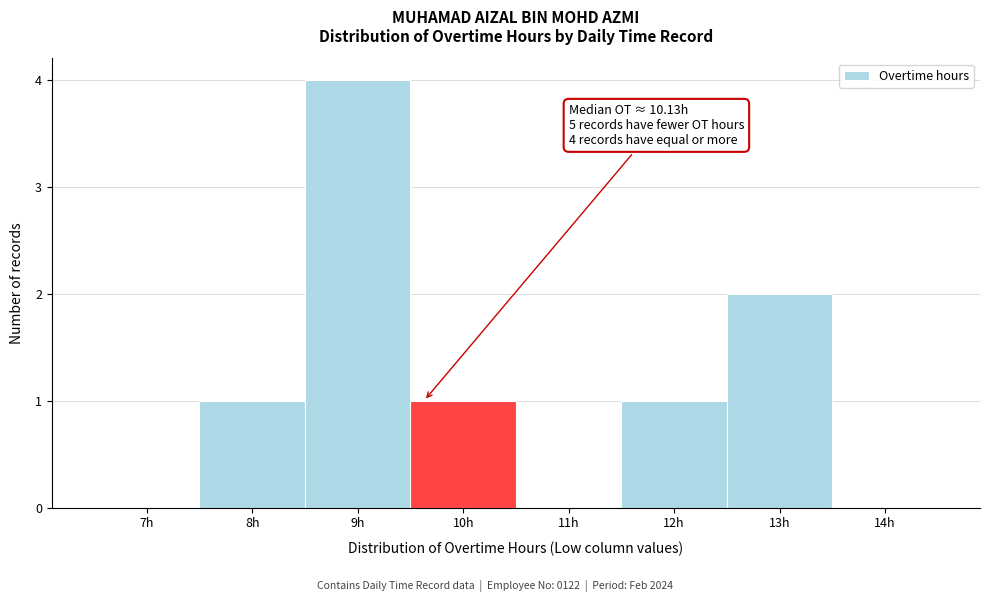

Reading left to right, transcribe all the data shown in this chart.

7h=0	8h=1	9h=4	10h=1	11h=0	12h=1	13h=2	14h=0